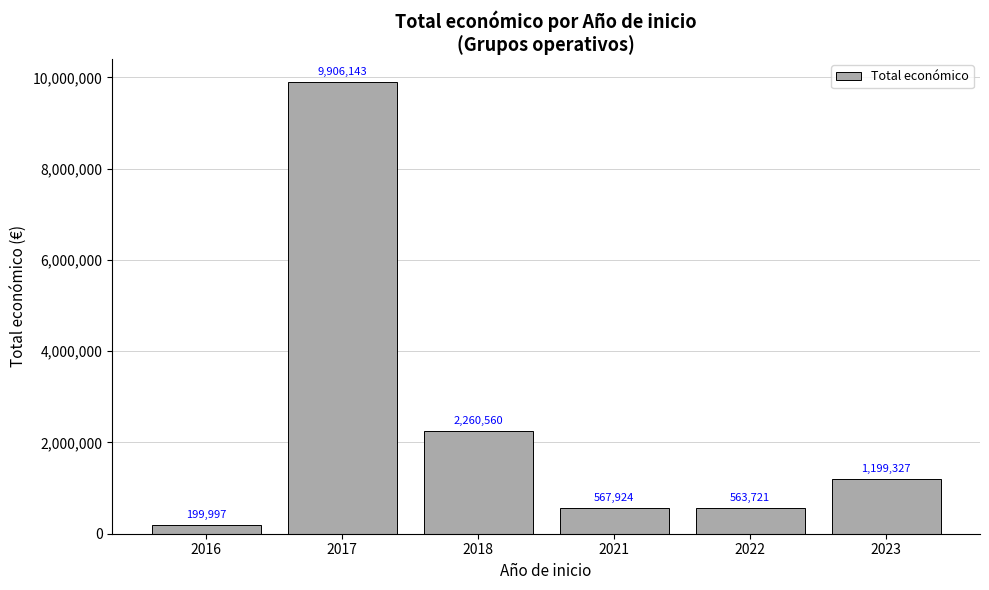

What is the sum of the values at 2021 and 2018?

2828484